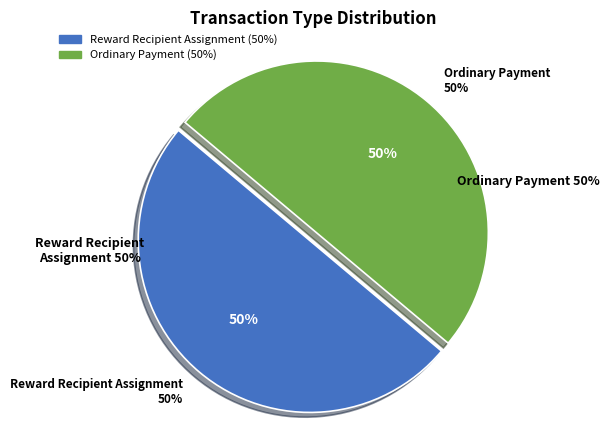

Count the number of slices in the pie.

2